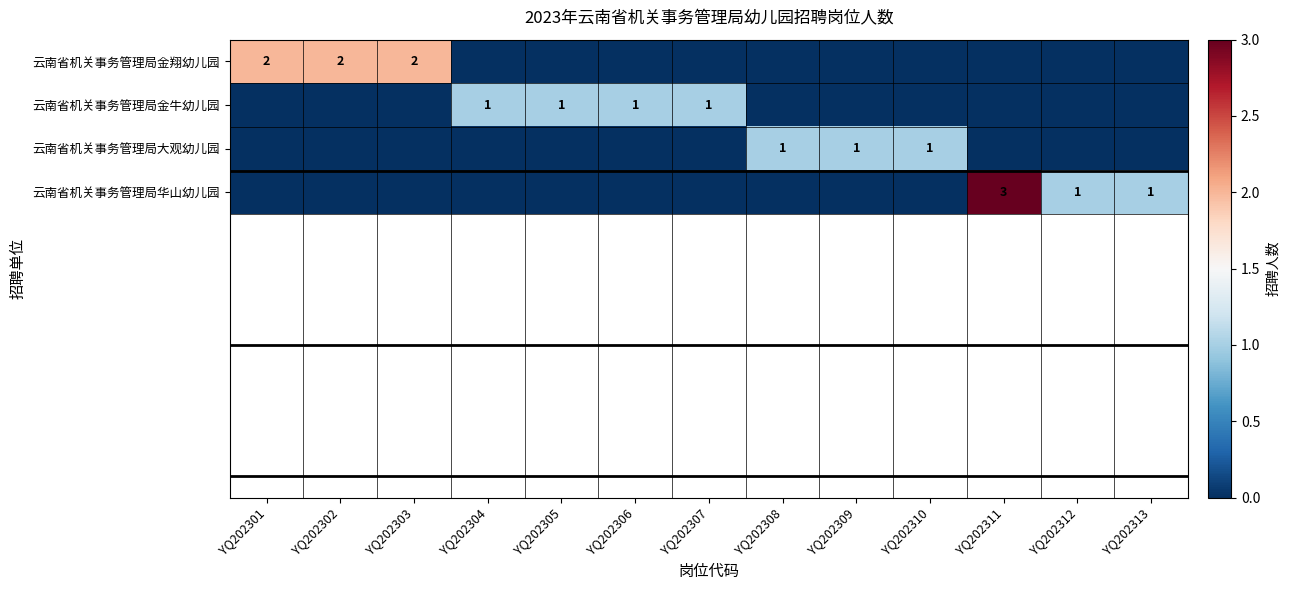

True or false: 云南省机关事务管理局金牛幼儿园 has a value of 0 at YQ202307.

False